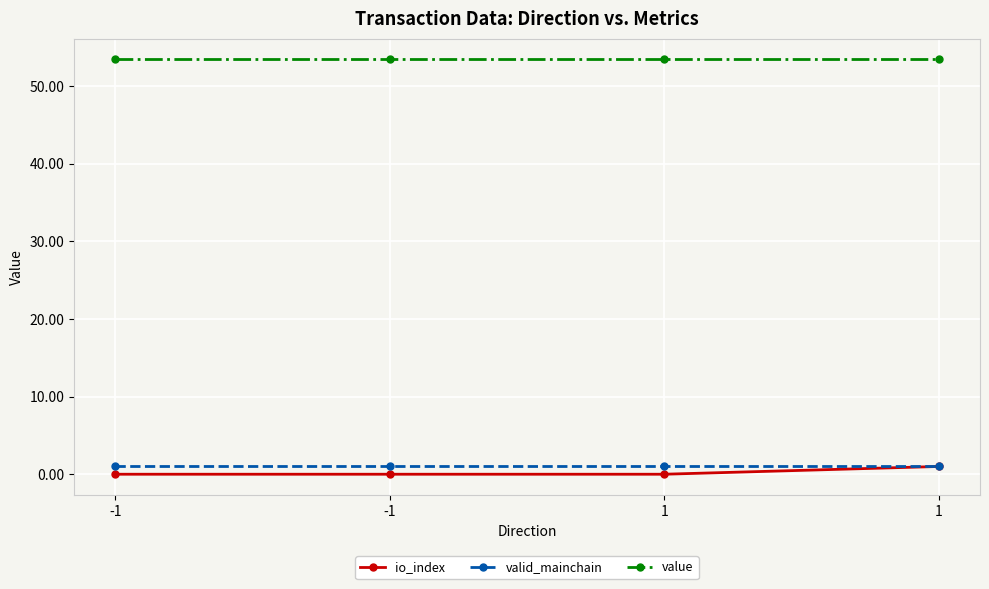

What are all the series names shown in the legend?

io_index, valid_mainchain, value